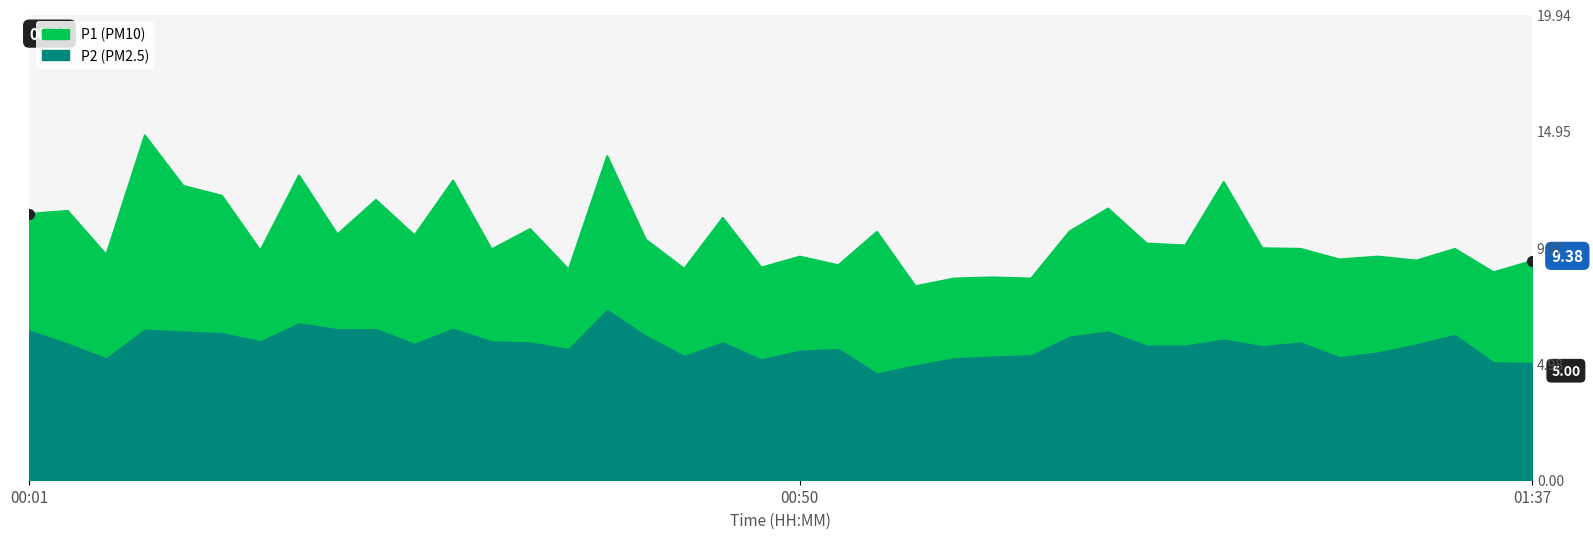

How many interior local peaks (higher than both neighbors) does the data have?

15